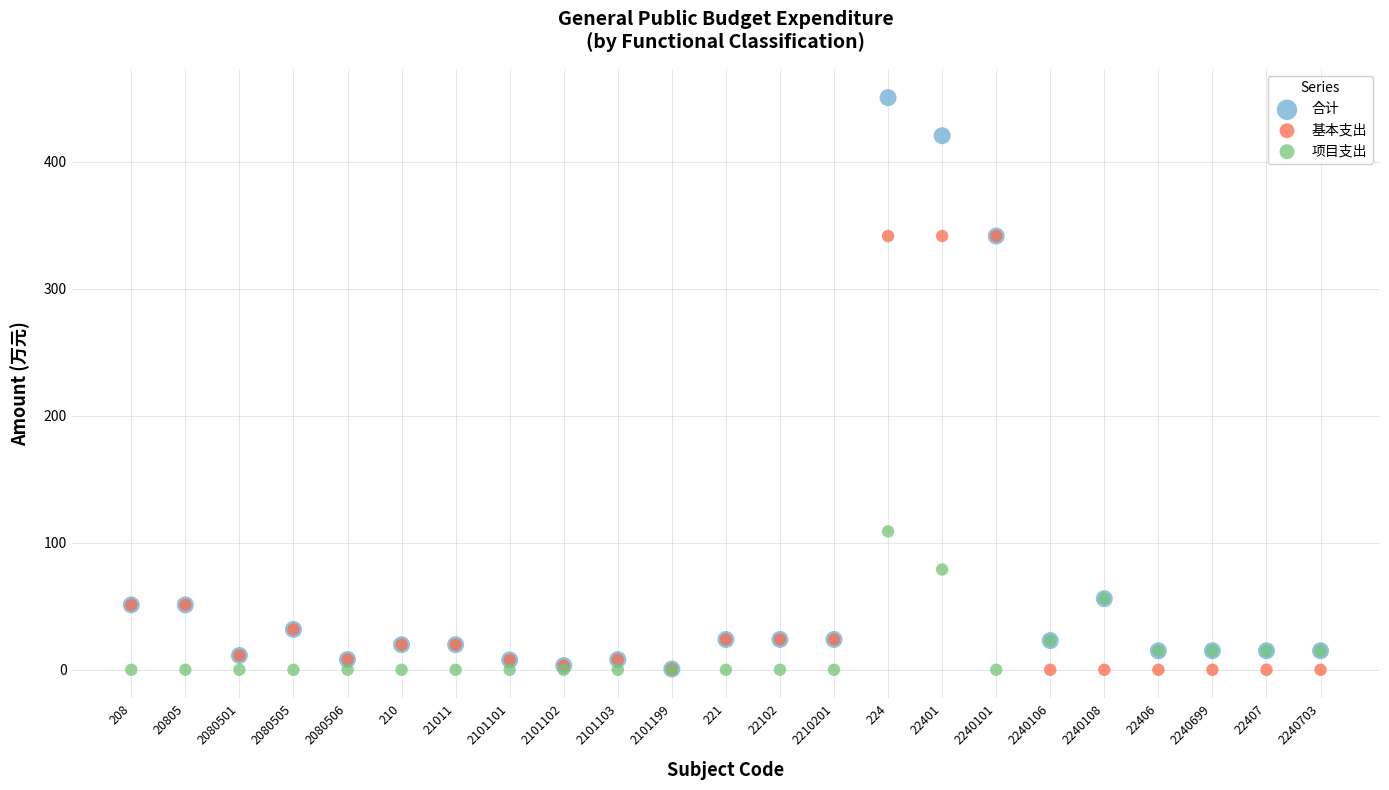

In the 基本支出 series, what Y value is closest to 170?

51.2